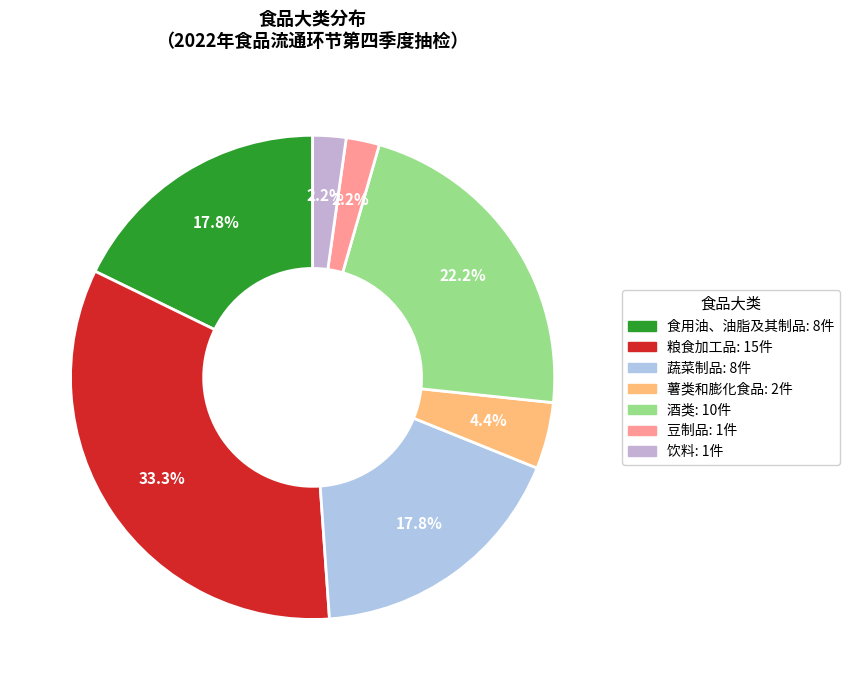

The 酒类 slice represents 22% of the pie. True or false?

True